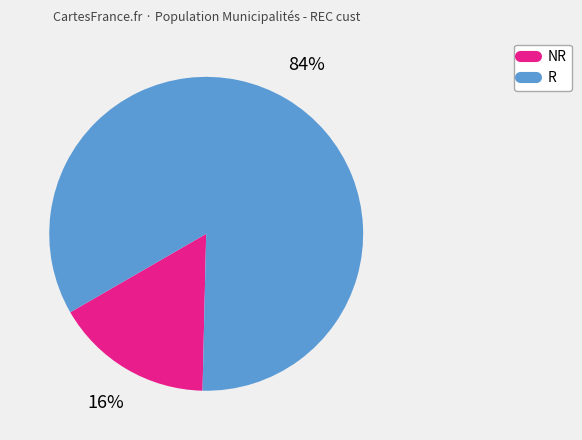

What percentage is the R slice, to the nearest percent?

84%